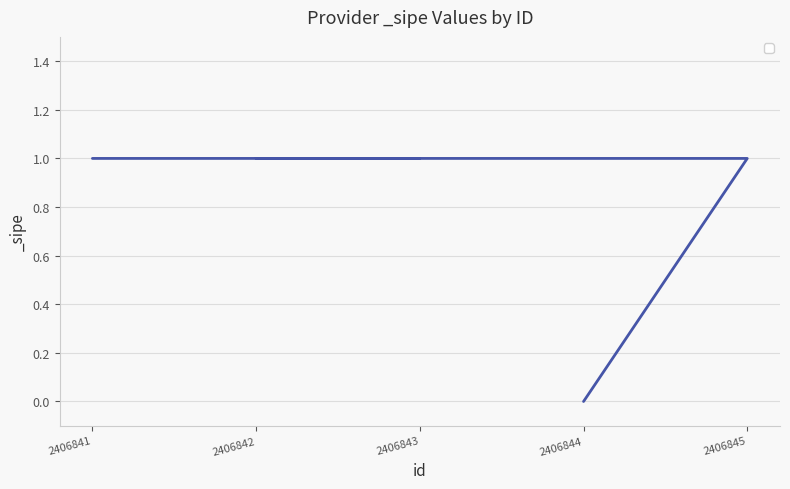

What is the change in value from 2406845 to 2406844?

-1